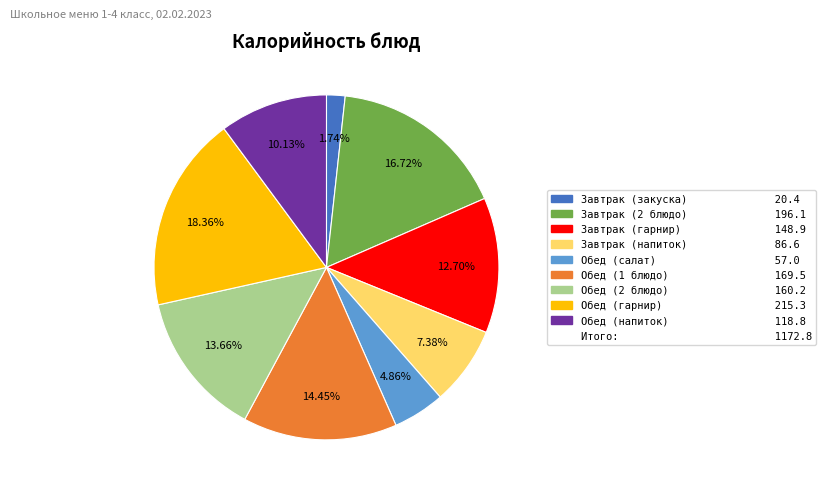

Is there any slice that represents more than half of the pie?

No